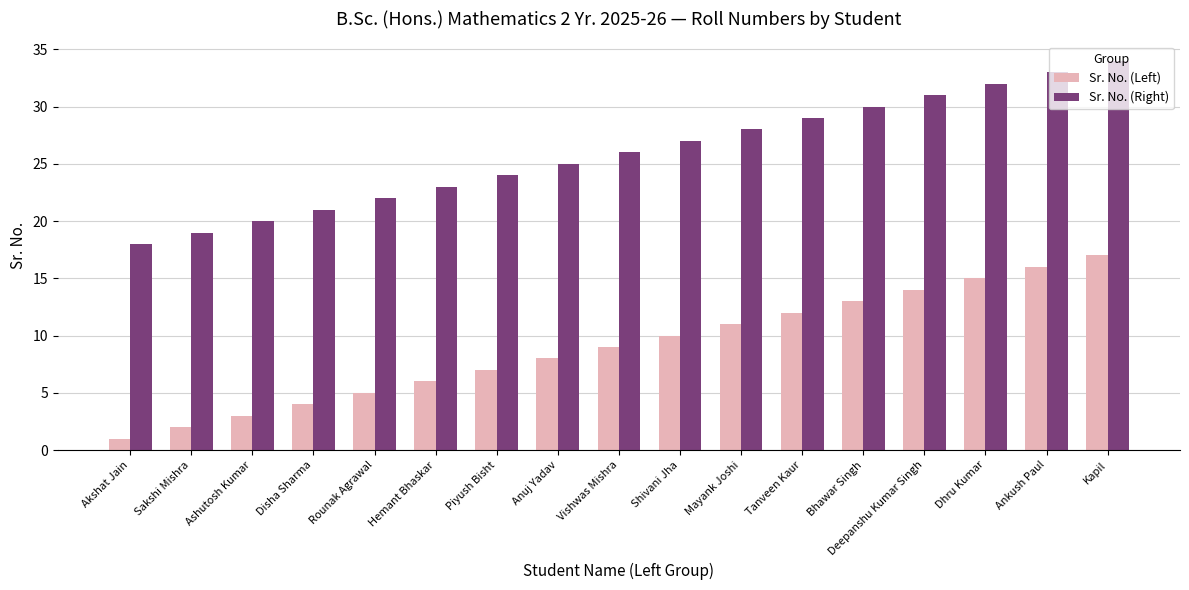

At which label is Sr. No. (Left) closest to 9?

Vishwas Mishra